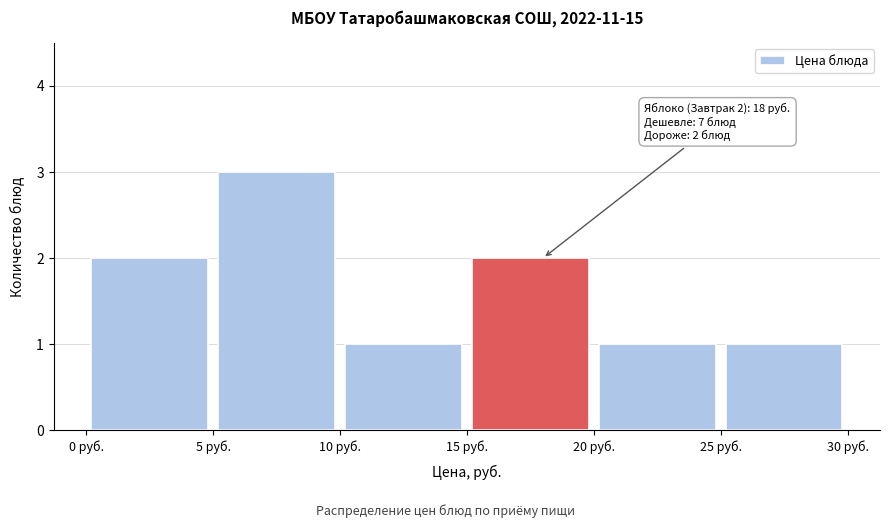

Over which range of the x-axis is the bar tallest?

5 to 10